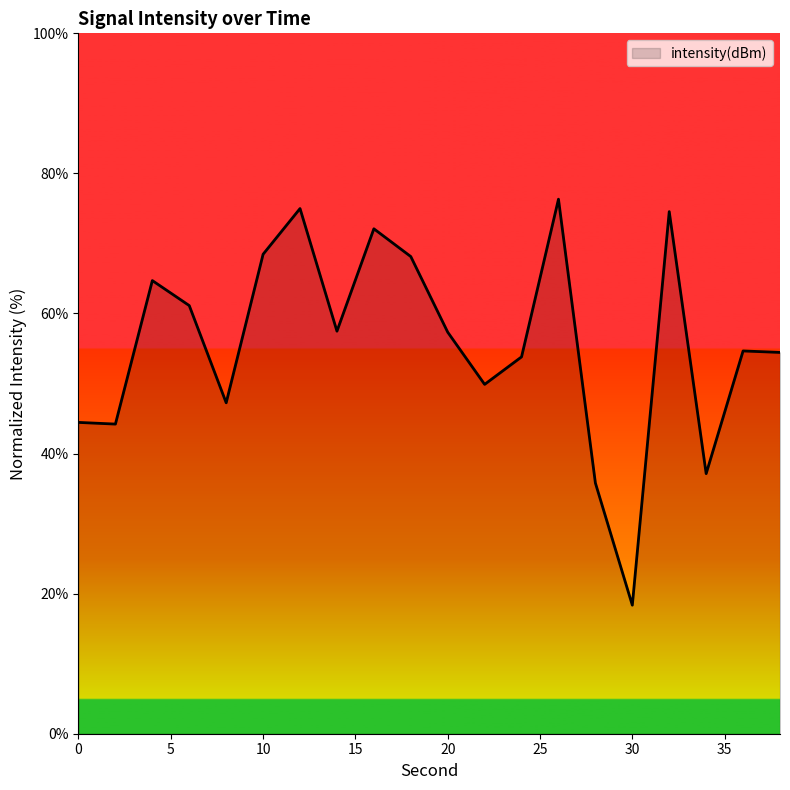

What is the average value?

55.8